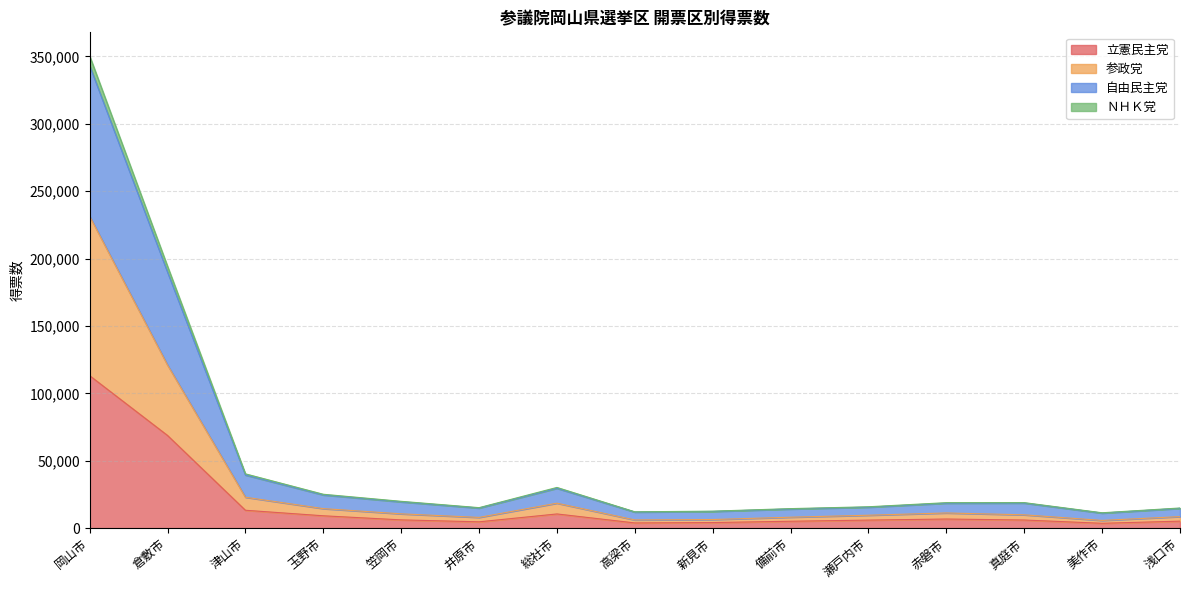

True or false: 立憲民主党 has a value of 25684 at 倉敷市.

False